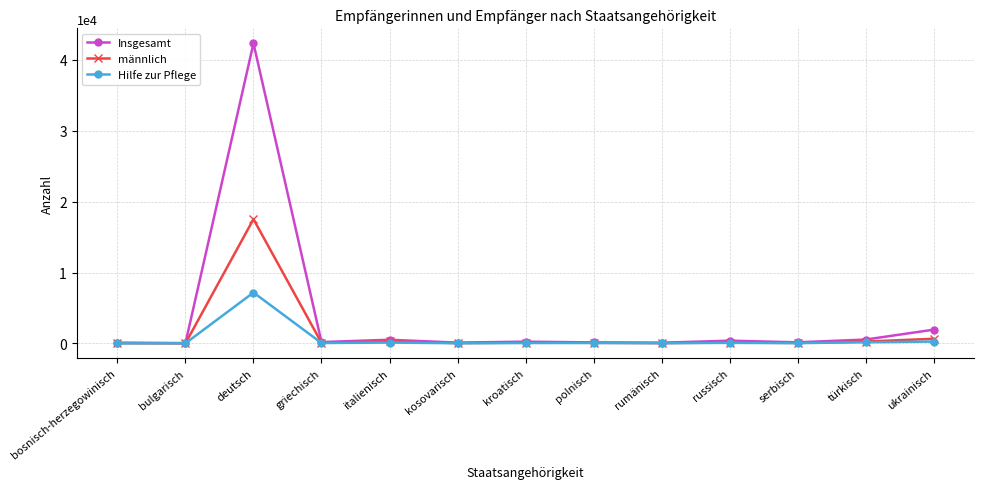

What is the label of the 13th point from the left?

ukrainisch